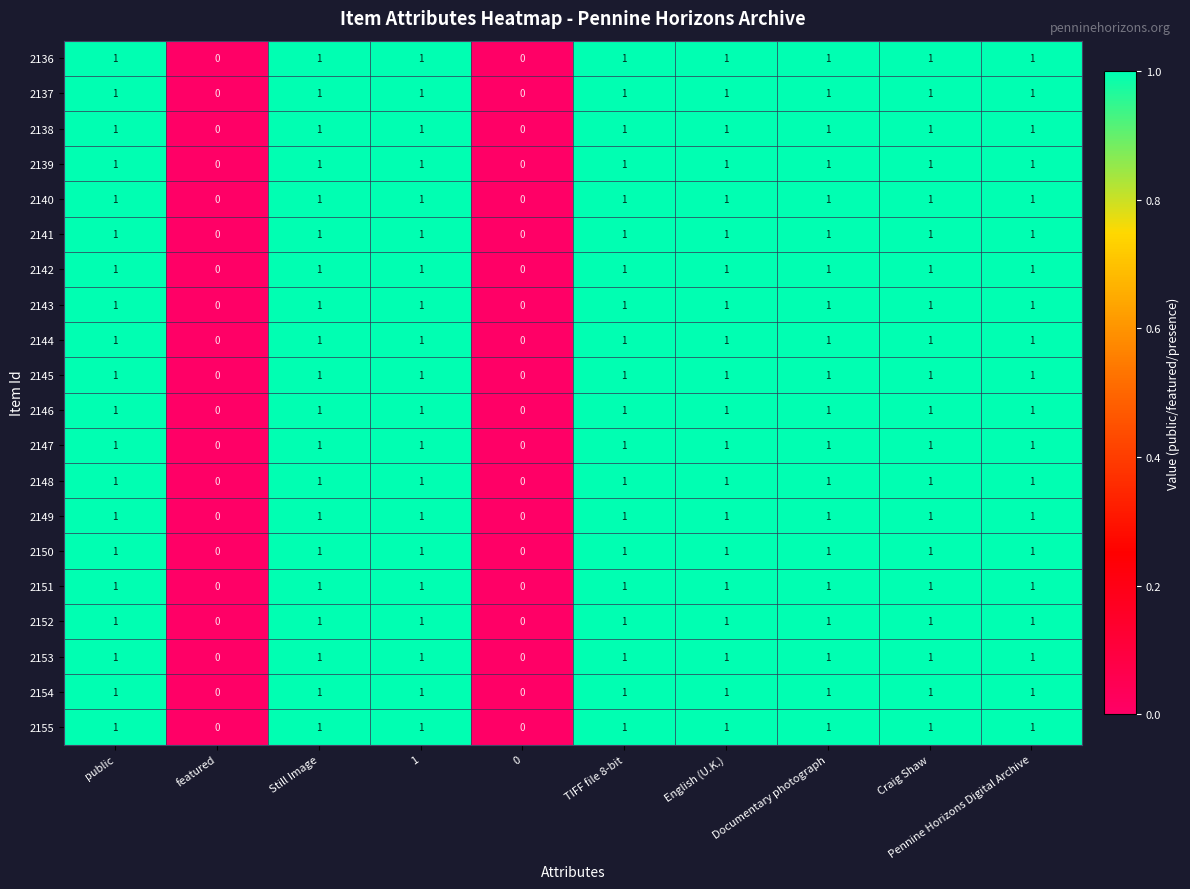

Is the value of 2149 at Still Image greater than the value of 2150 at featured?

Yes